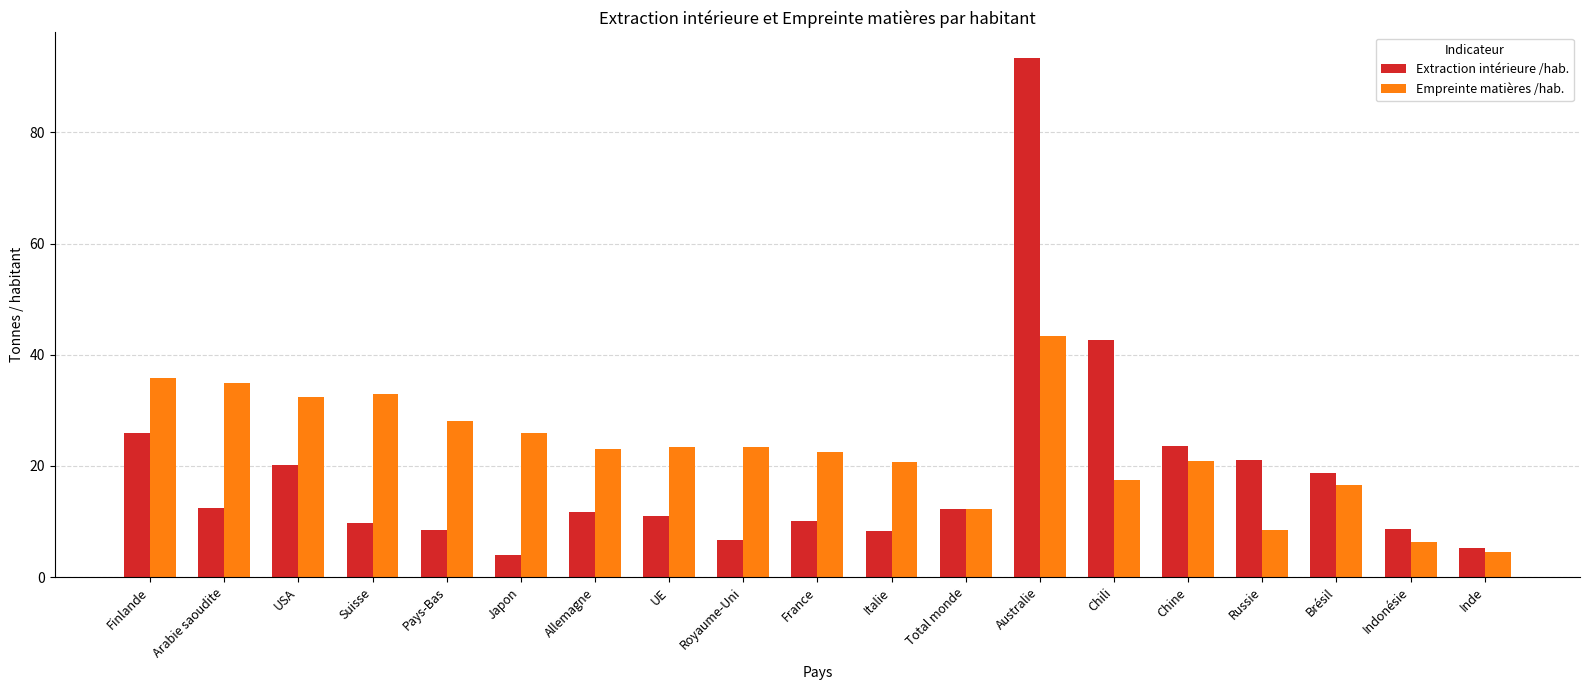

At which category is the sum across all series the highest?

Australie